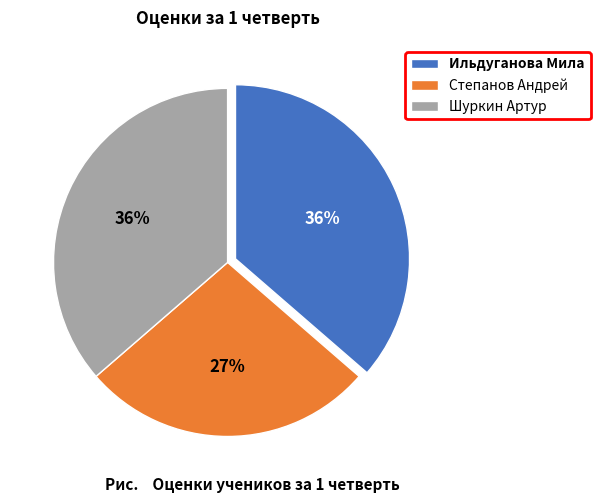

Which category has the smallest portion of the pie?

Степанов Андрей